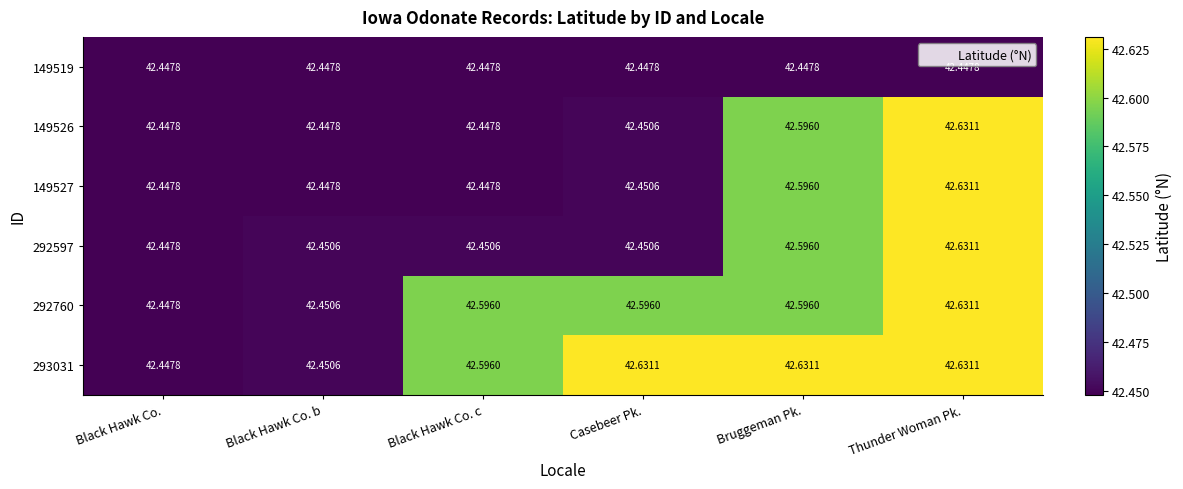

Is the value of 149519 at Black Hawk Co. c greater than the value of 292597 at Black Hawk Co. c?

No